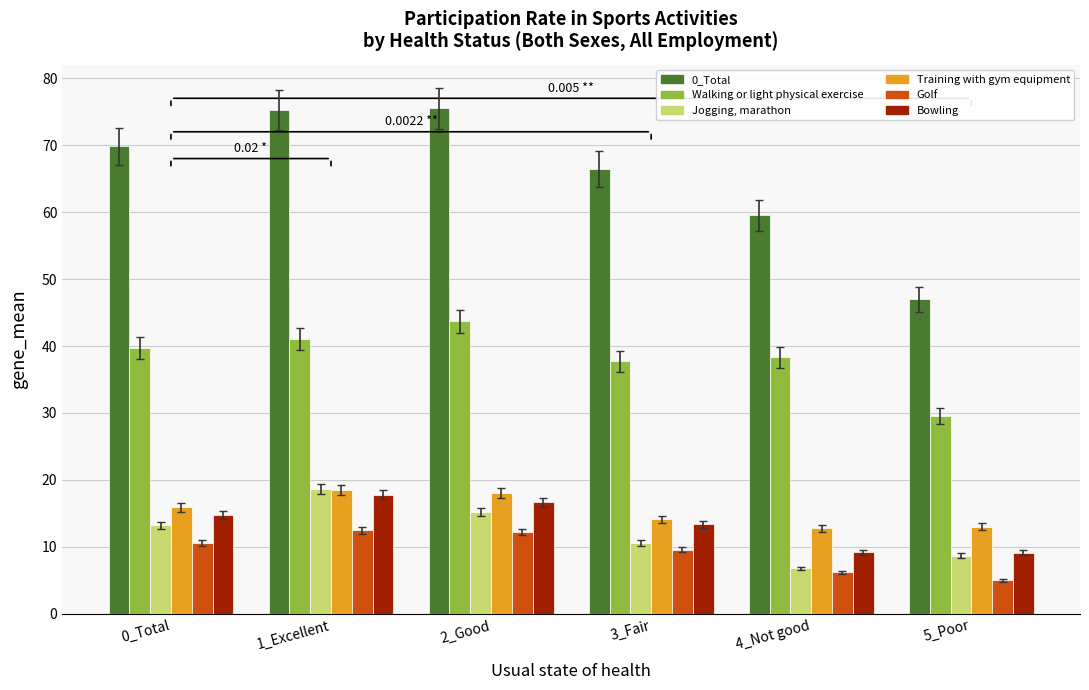

What is the sum of all Golf values?

56.1